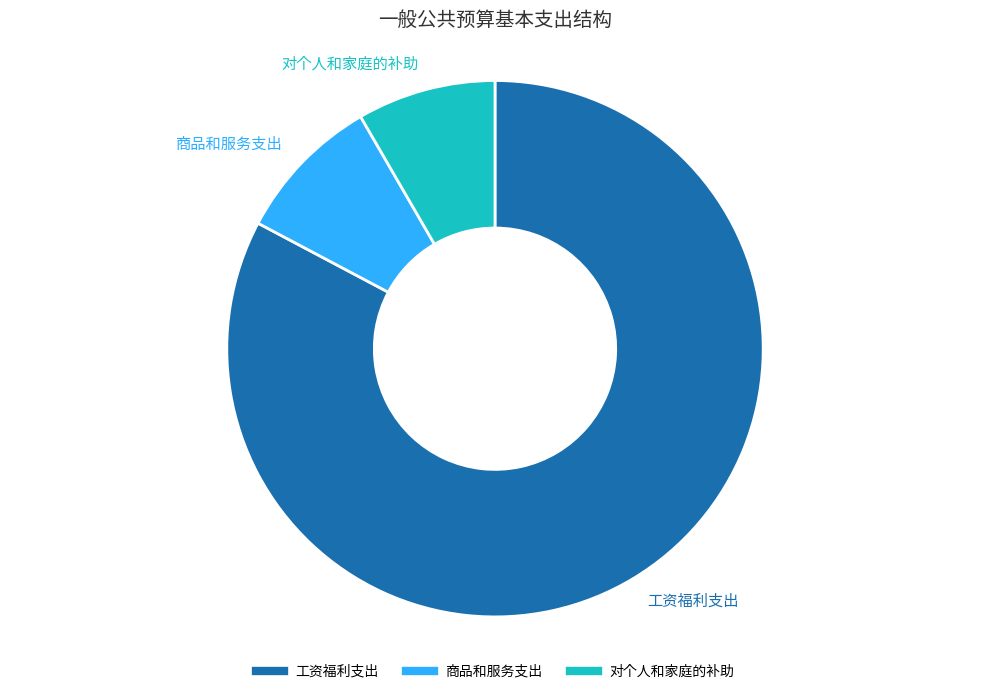

Is there any slice that represents more than half of the pie?

Yes